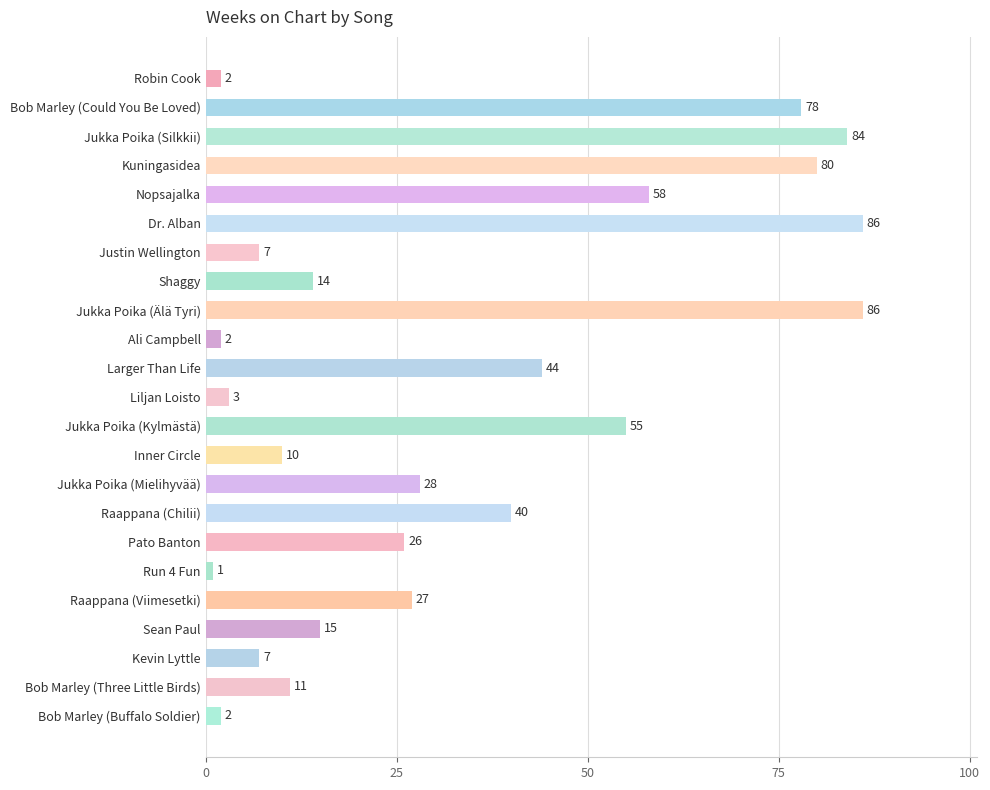

What is the difference between the maximum and second lowest values?

84